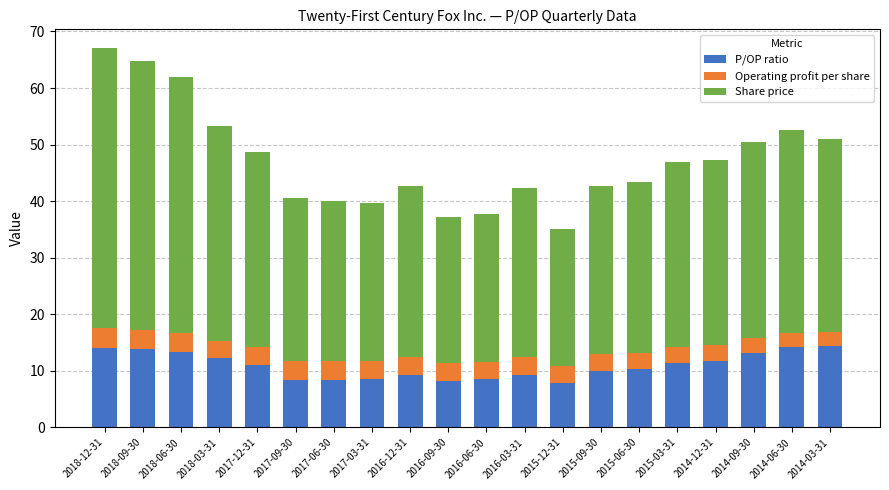

Is it true that P/OP ratio equals 11.2 at 2017-09-30?

False